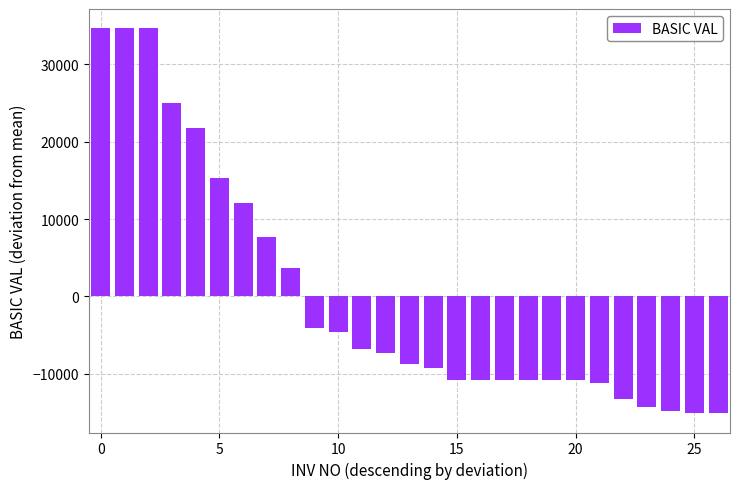

Count the number of categories in the chart.

27